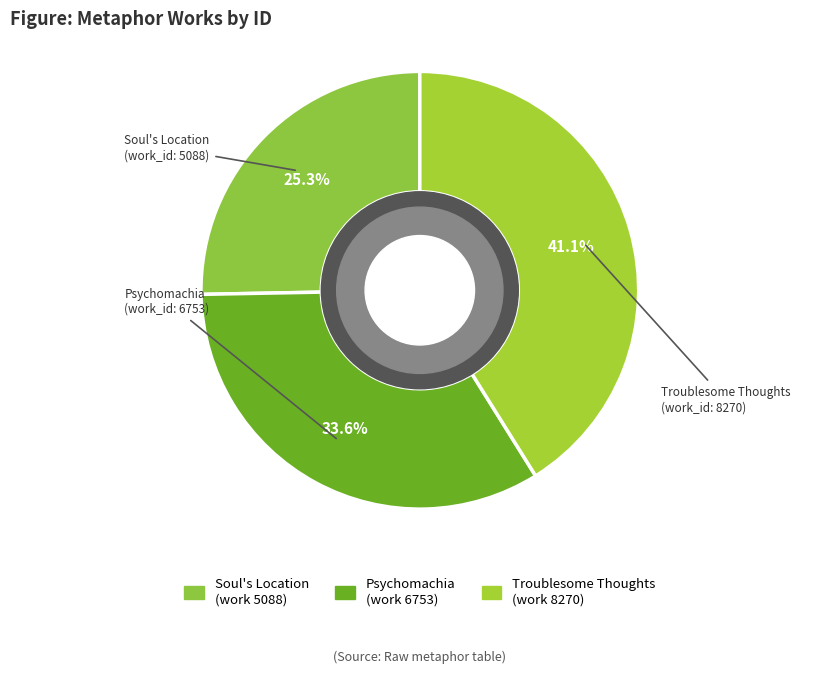

Count the number of slices in the pie.

3